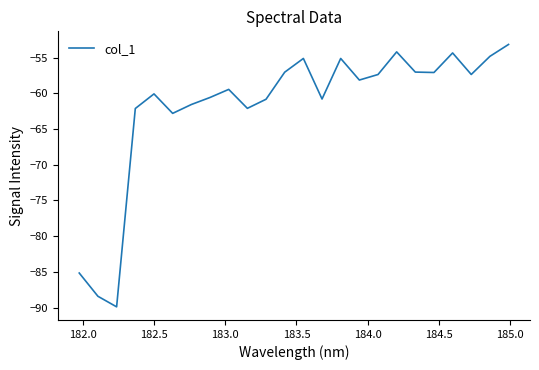

How many values are below -58?

13